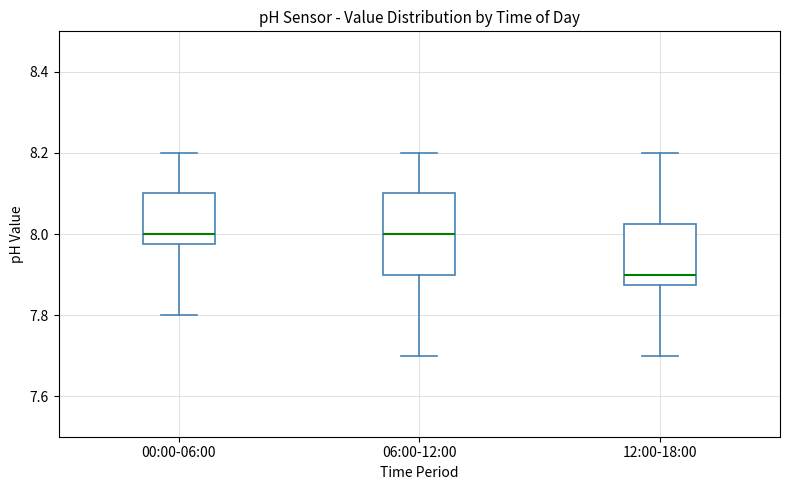

Reading left to right, read every box against the y-axis: the position of its median line, the range the box covers, and the ends of its whiskers. The values are not printed on the chart, so give them approximately, as read against the axis.

00:00-06:00: median 8.00, box 7.98 to 8.10, whiskers 7.80 to 8.20
06:00-12:00: median 8.00, box 7.90 to 8.10, whiskers 7.70 to 8.20
12:00-18:00: median 7.90, box 7.88 to 8.02, whiskers 7.70 to 8.20